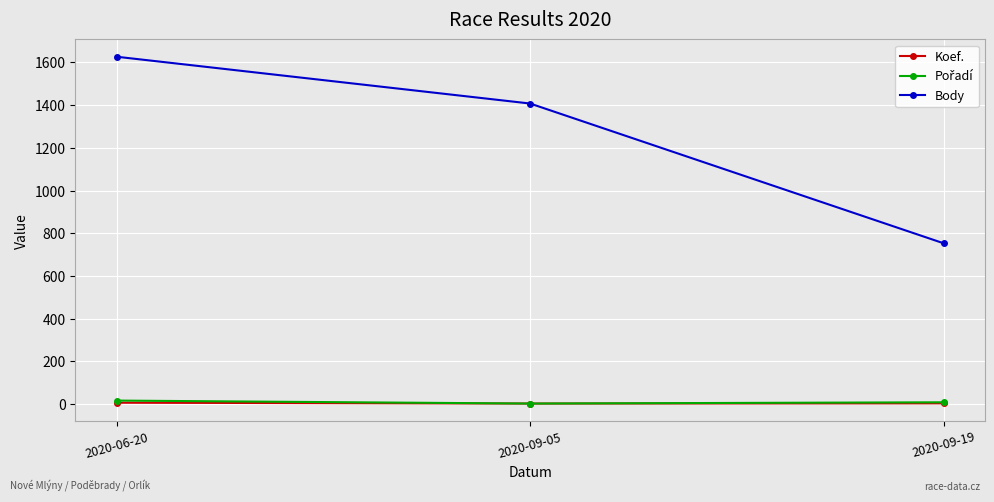

What is the total value across all series at 2020-09-19?

766